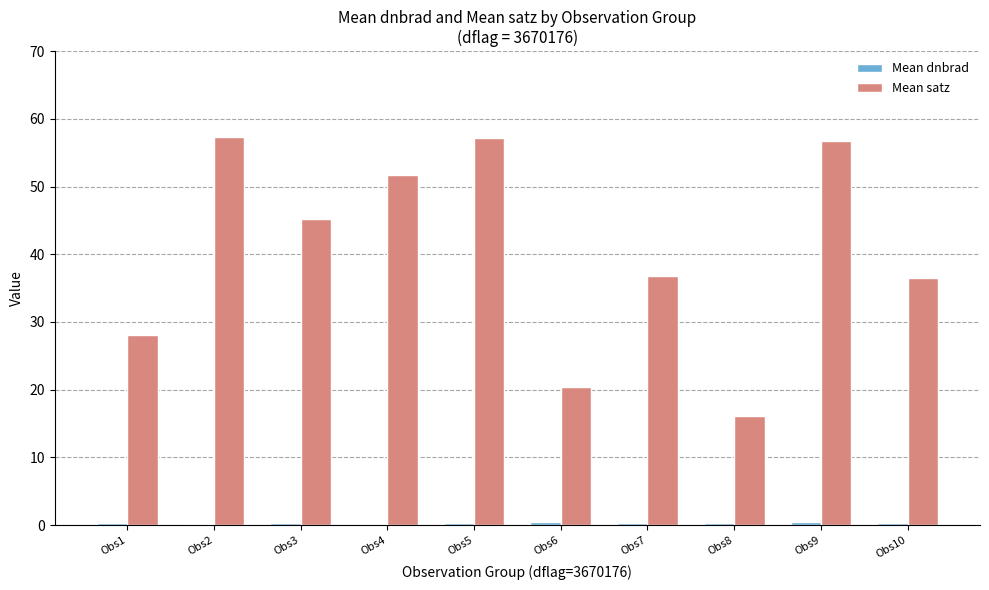

Between Obs3 and Obs6, which series saw the biggest shift?

Mean satz